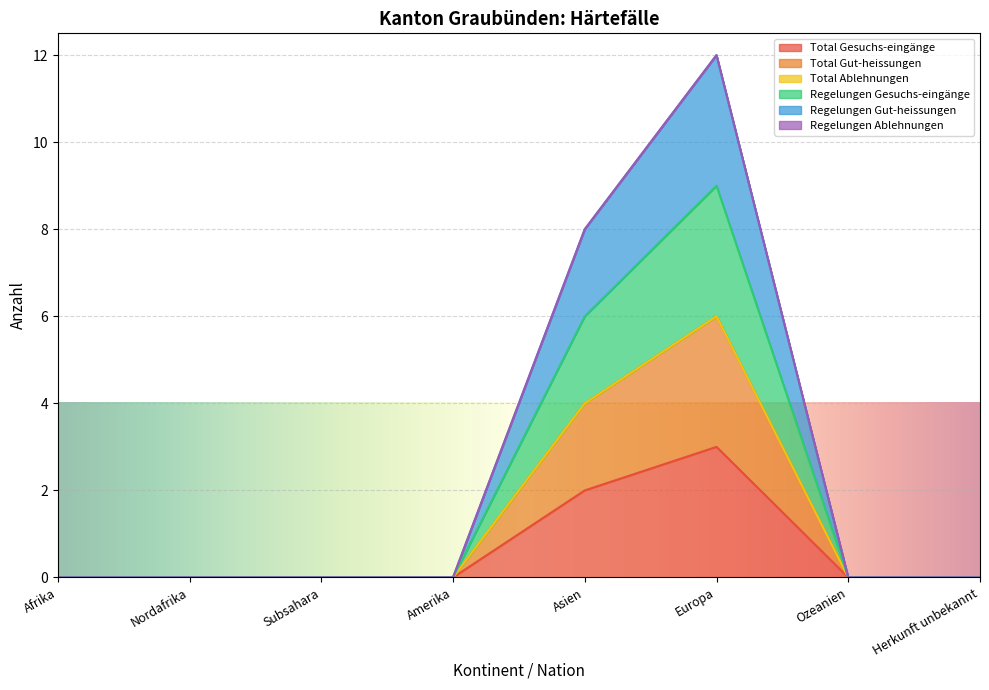

The Total Gesuchs-eingänge series shows 1 at Subsahara. True or false?

False